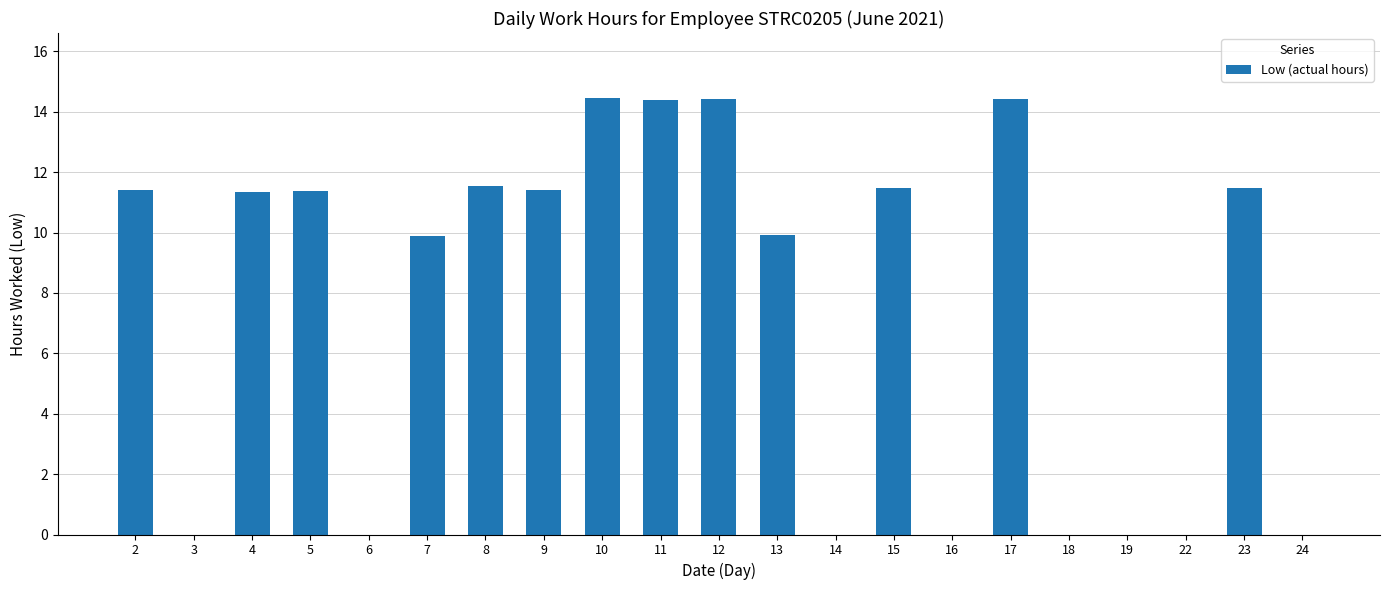

What is the sum of all values?

157.5